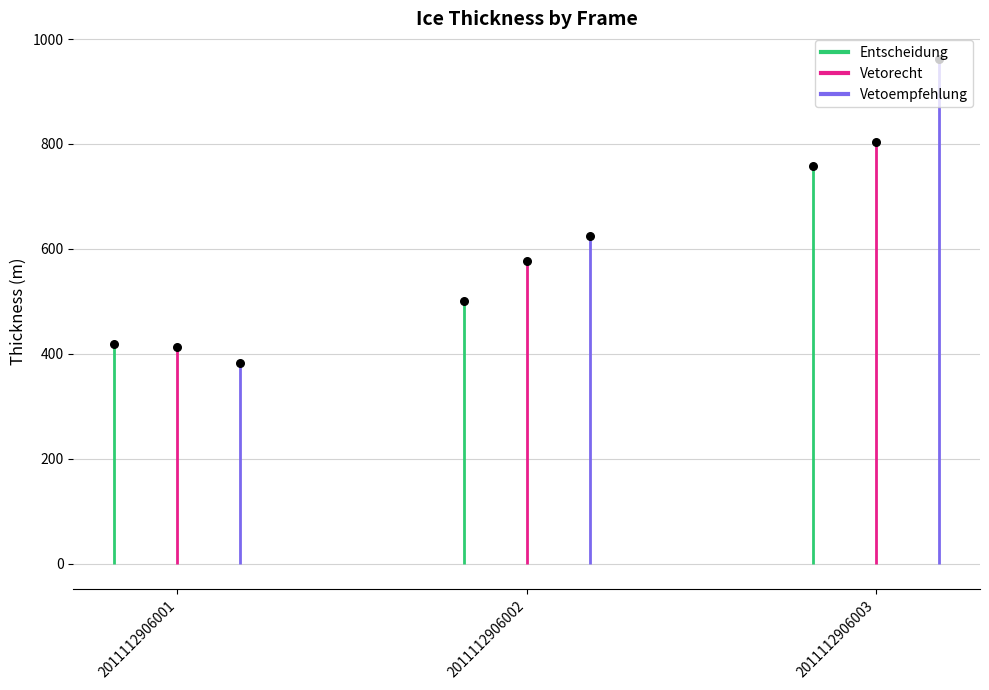

What is the total value across all series at 2011112906001?

1216.1